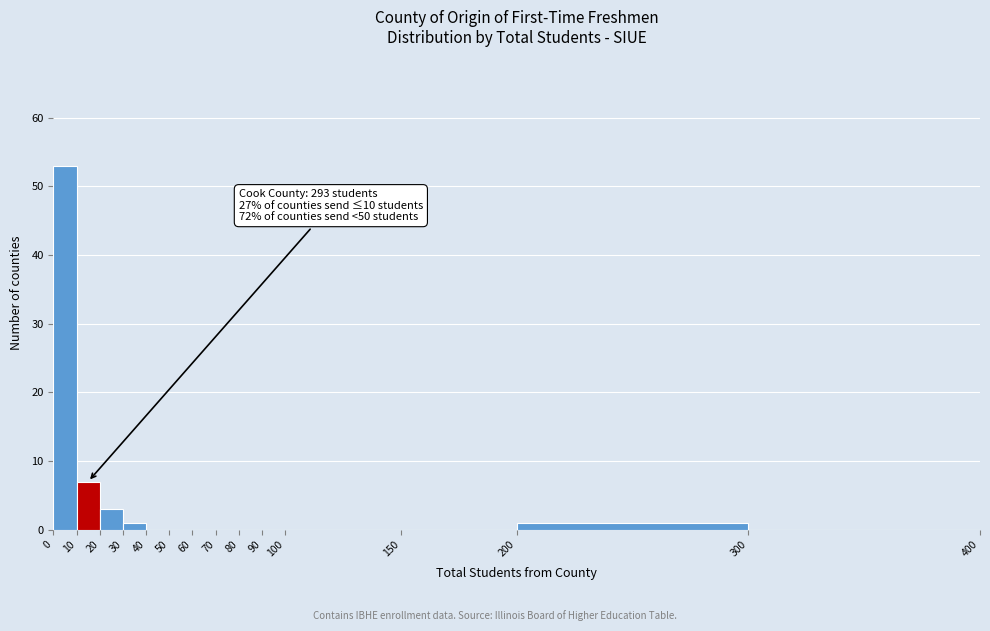

Which range on the x-axis has the tallest bar?

0 to 10